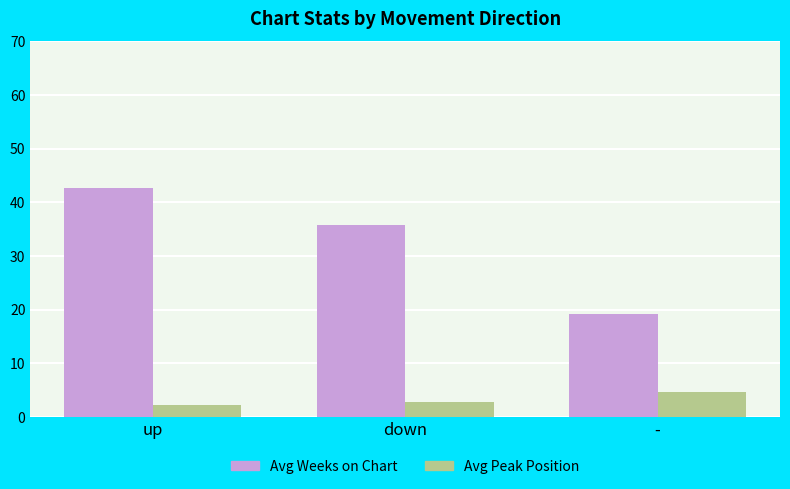

How many distinct data groups are displayed?

2